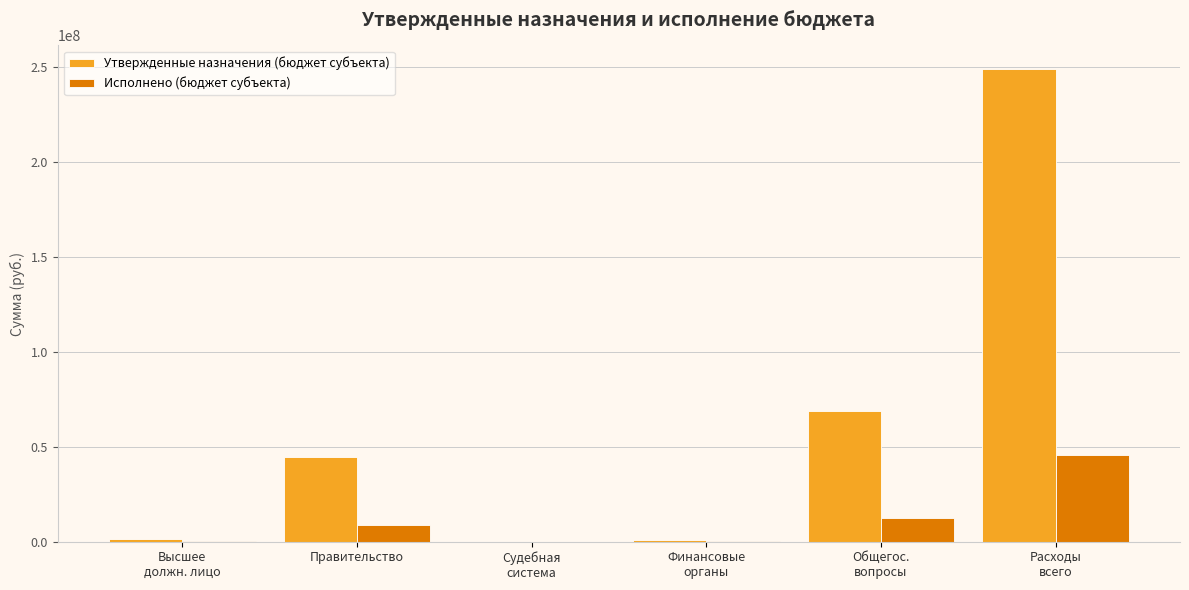

Which series has the largest total across all categories?

Утвержденные назначения (бюджет субъекта)